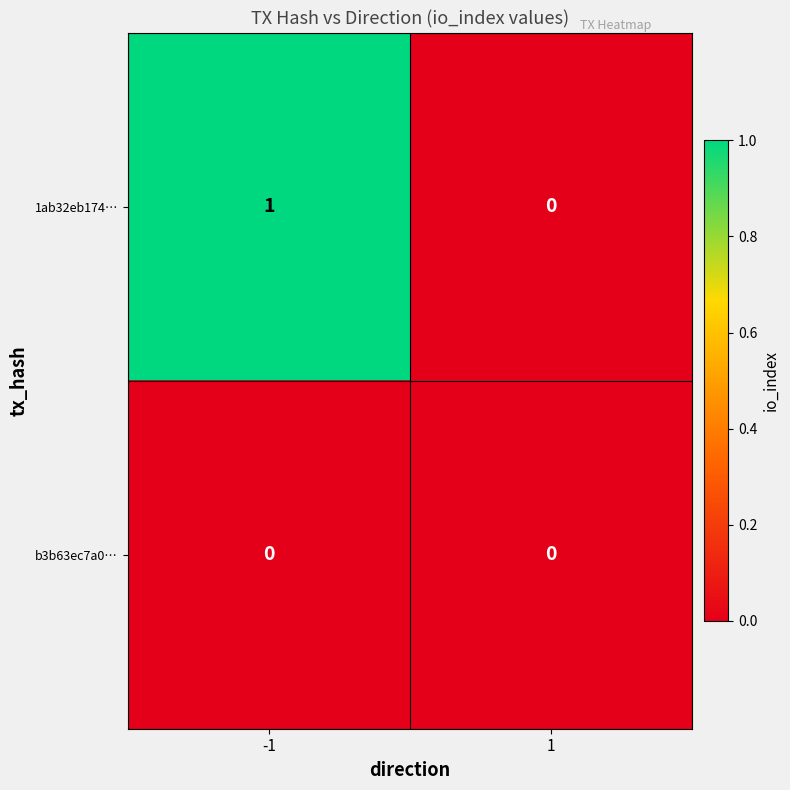

The value of b3b63ec7a0… at -1 is 0. True or false?

True